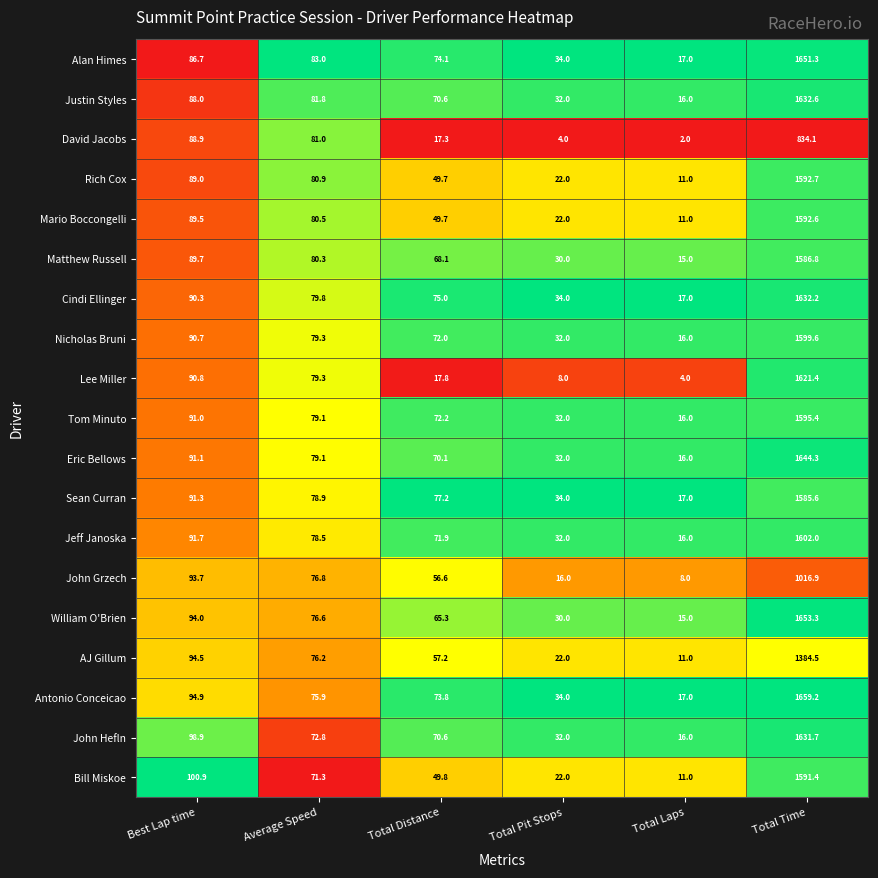

Is the value of Nicholas Bruni at Total Pit Stops greater than the value of Mario Boccongelli at Total Distance?

No